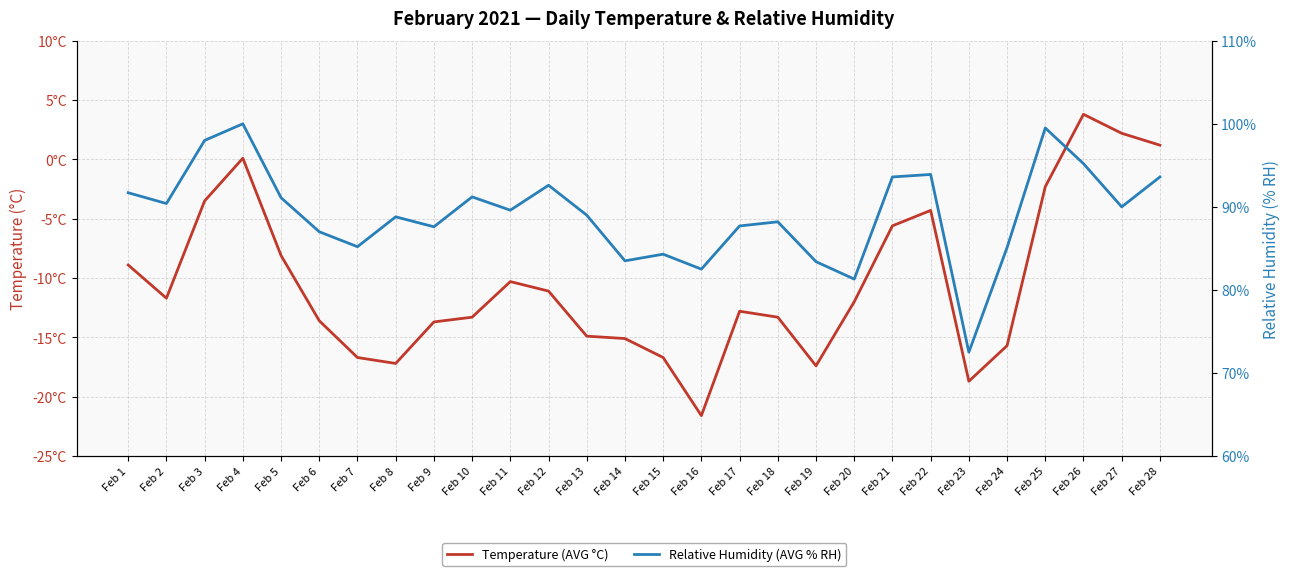

What is the sum of the Temperature (AVG °C) values at Feb 28 and Feb 26?

5.0